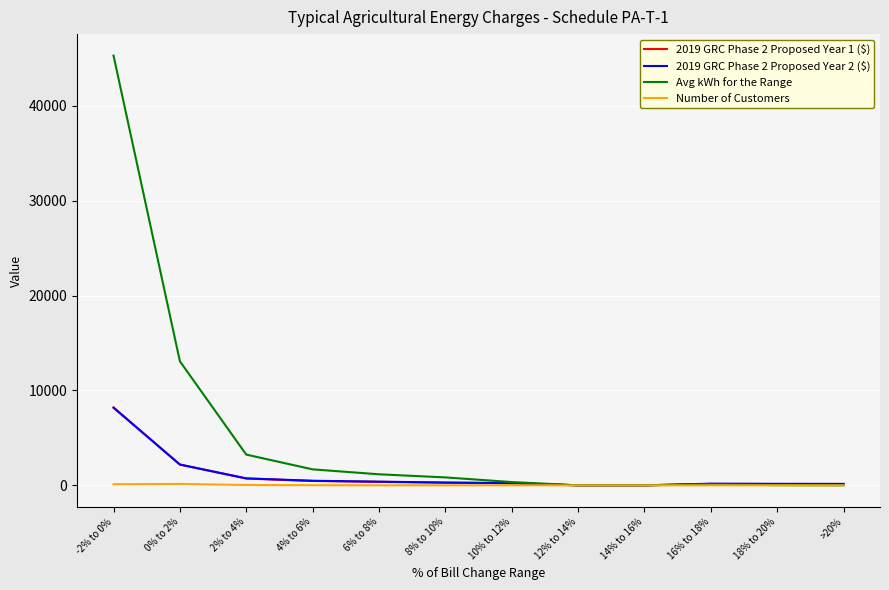

The value of Avg kWh for the Range at -2% to 0% is 12867.0. True or false?

False